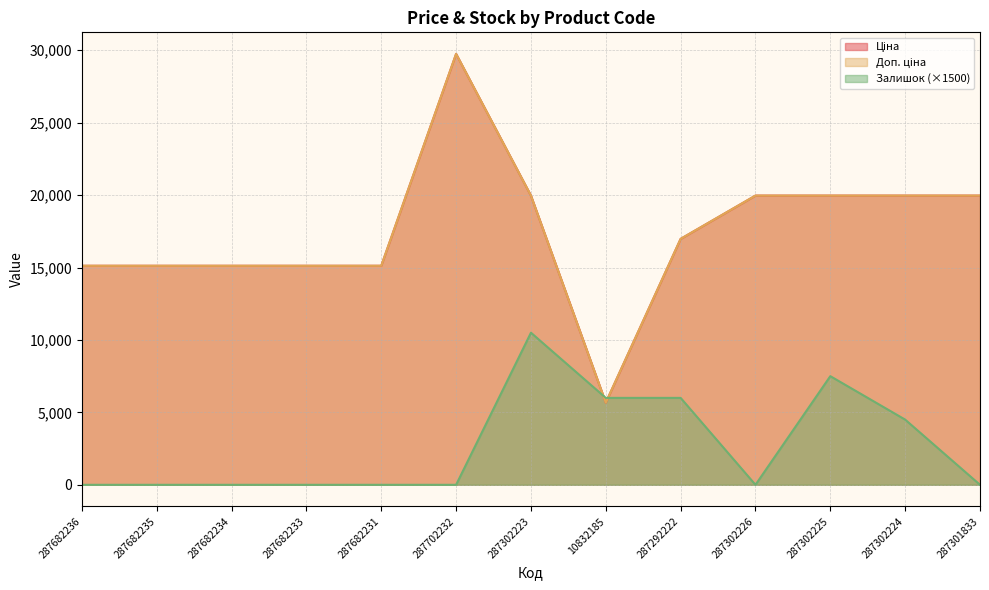

At which category does Ціна reach its first local peak?

287702232